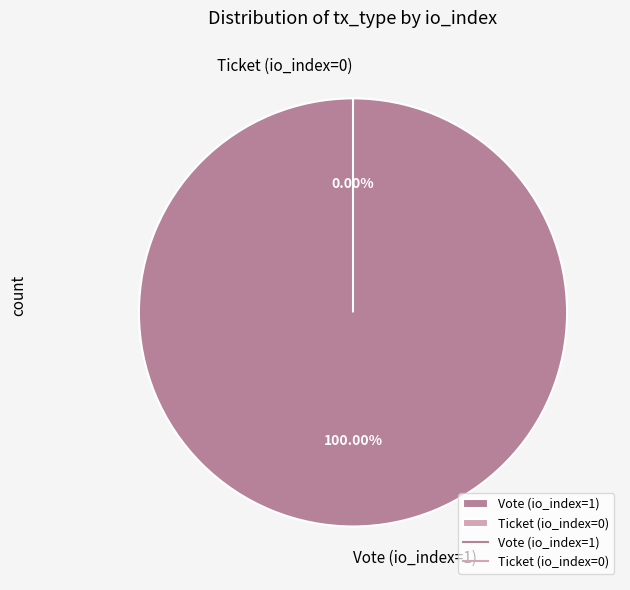

To the nearest percent, what is the combined percentage of Ticket (io_index=0) and Vote (io_index=1)?

100%